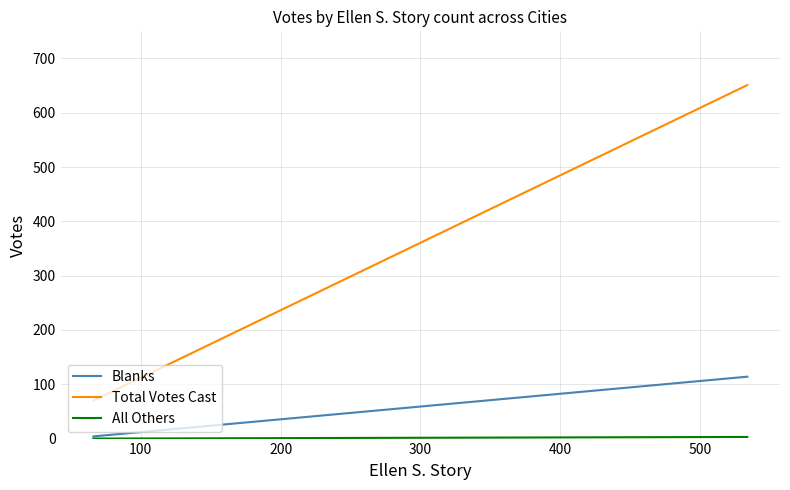

The value of Total Votes Cast at 100 is 123. True or false?

False